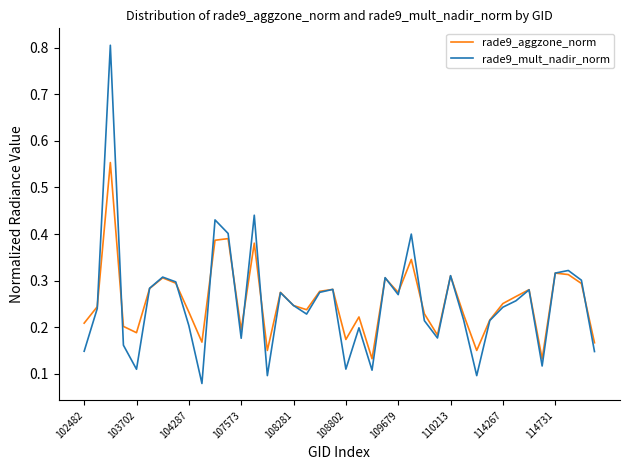

What is the maximum value shown in the chart?

0.8